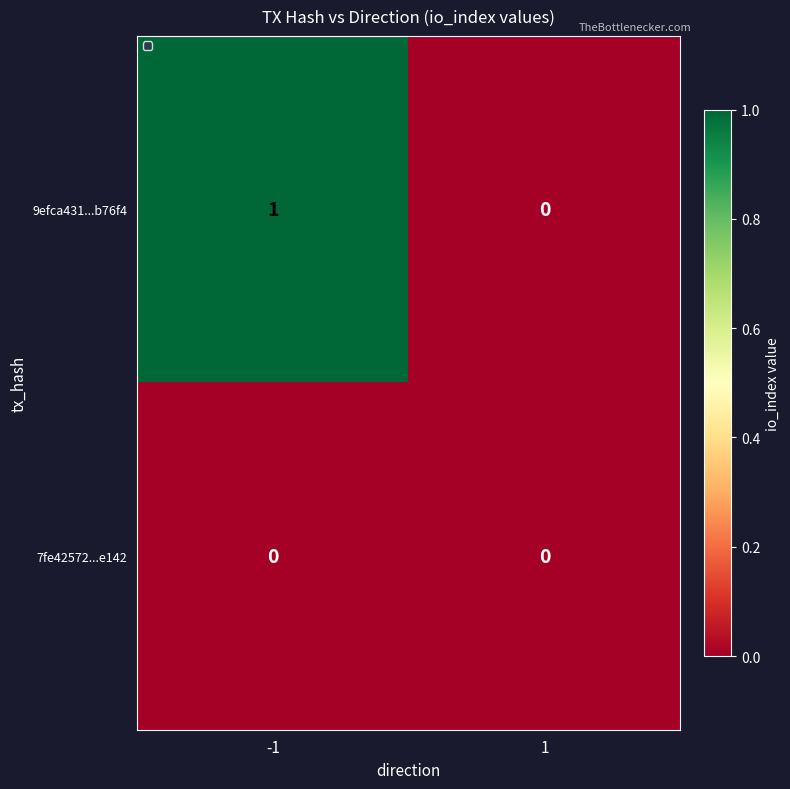

Rank the series at -1 from lowest to highest value.

7fe42572...e142, 9efca431...b76f4